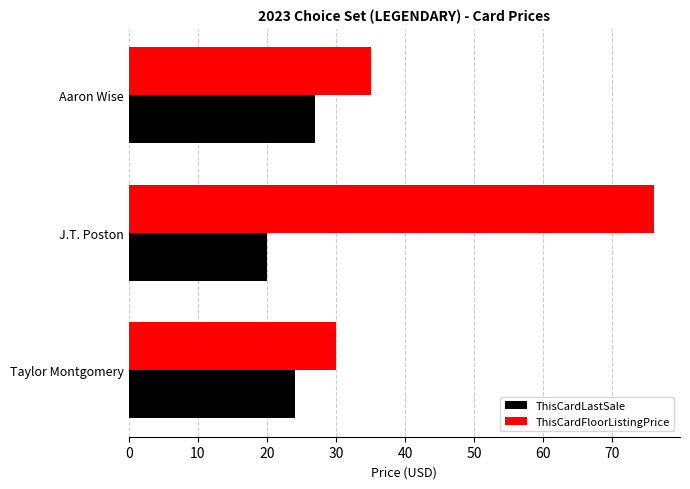

What is the smallest value displayed?

20.0